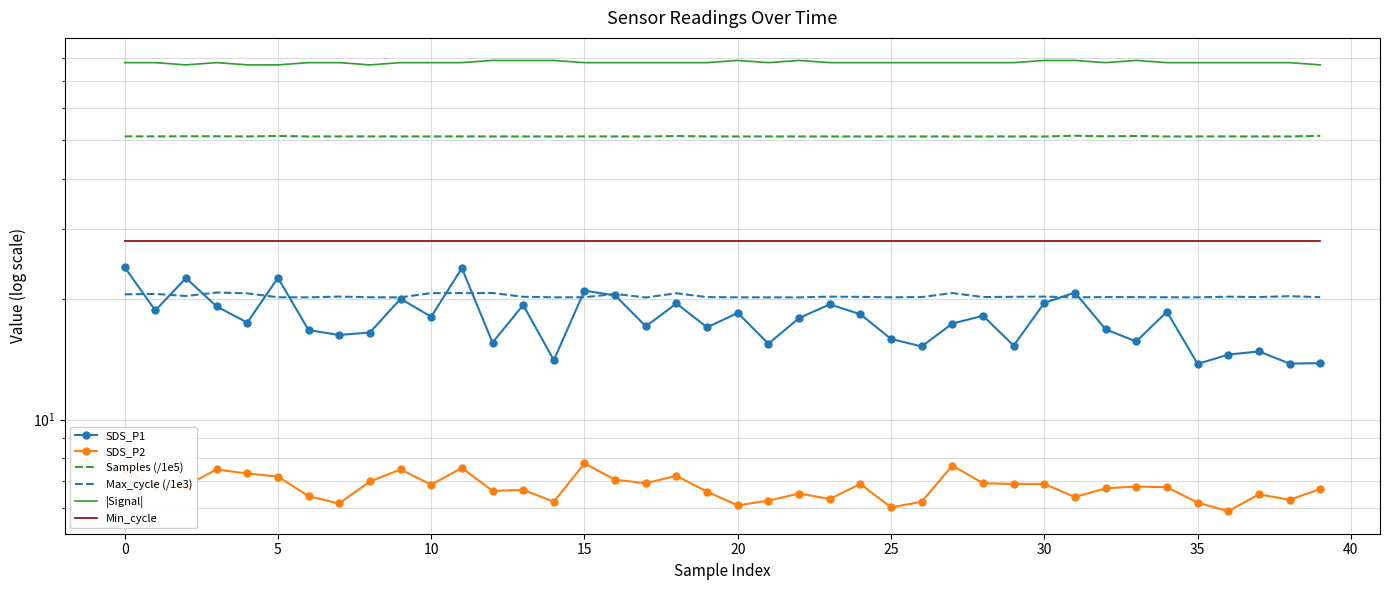

Which series has the largest total across all categories?

|Signal|